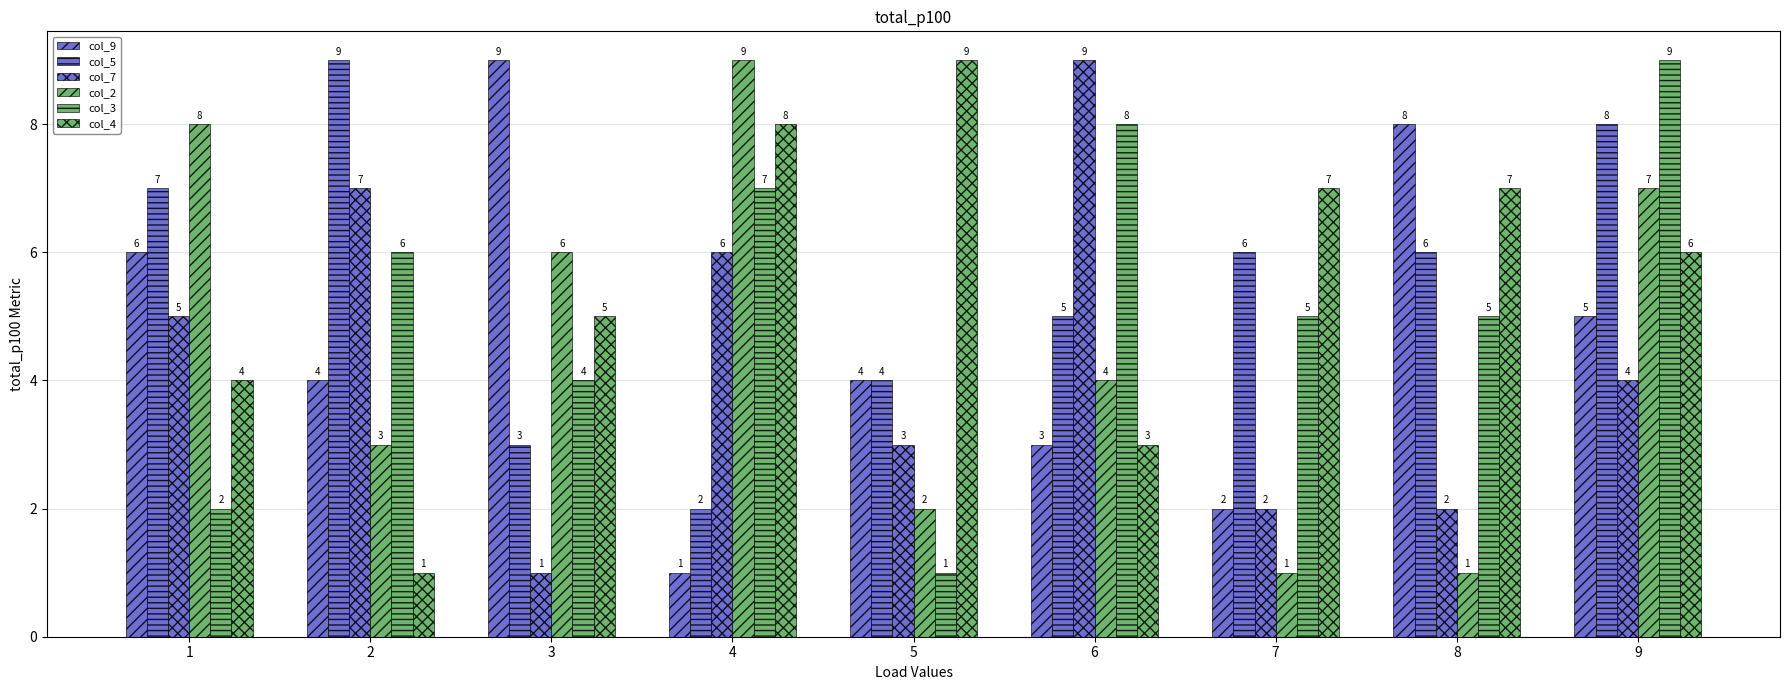

Rank the series by their maximum value, from lowest to highest.

col_9, col_5, col_7, col_2, col_3, col_4